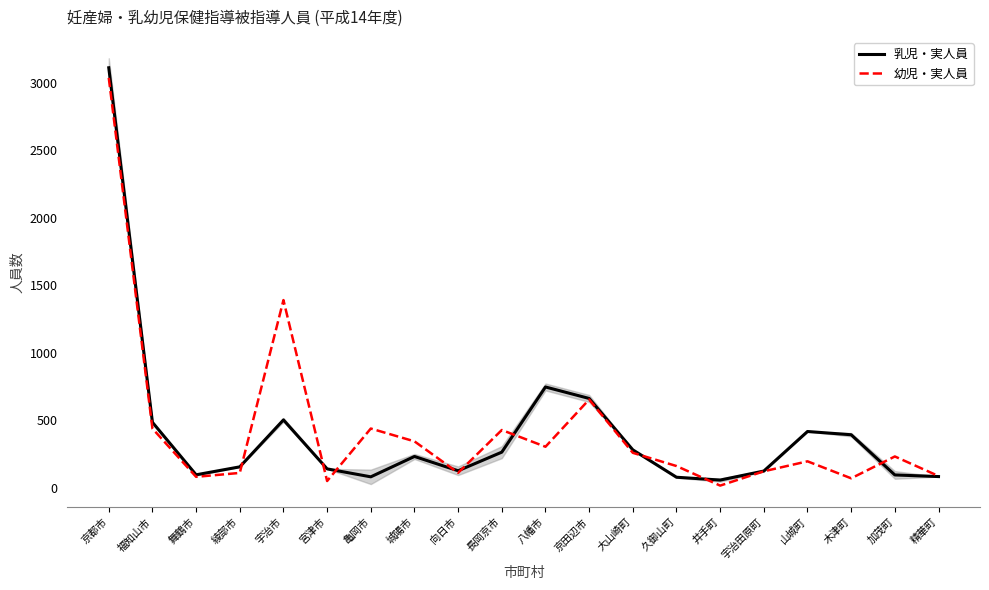

Where is the first local maximum for 乳児・実人員?

宇治市